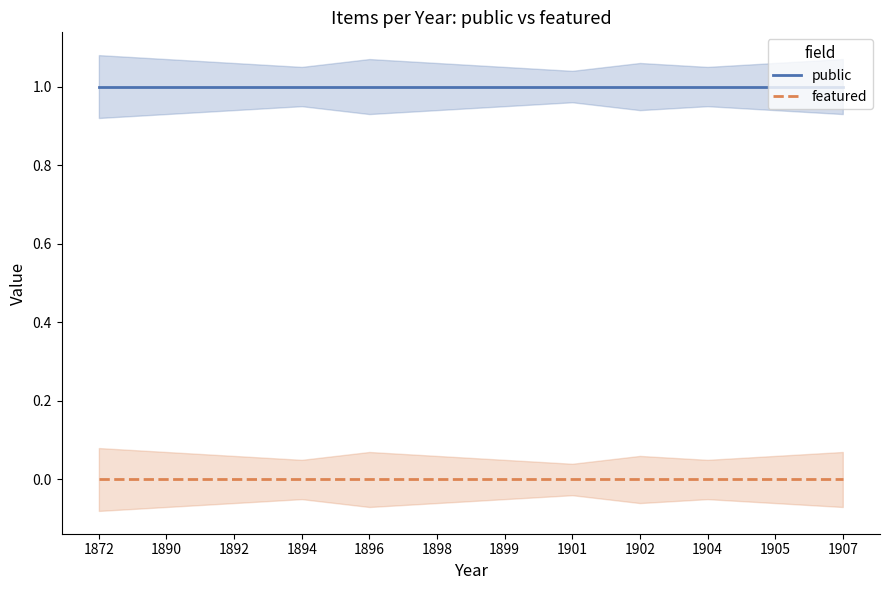

Does the chart display data point markers on the line(s)?

No